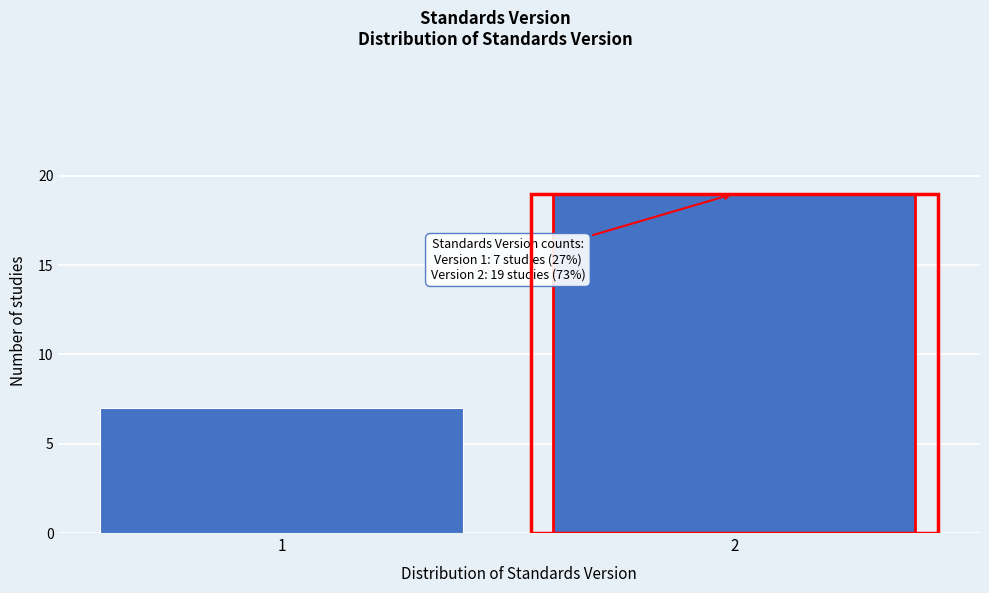

Reading right to left, extract all data points from this chart.

2=19	1=7